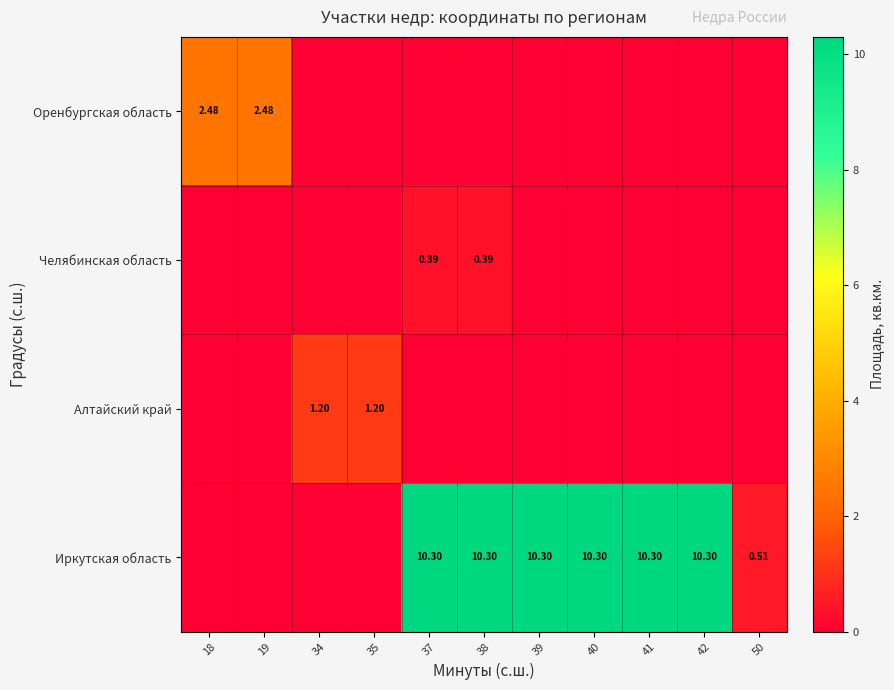

What is the spread (max minus min) of values at 50?

0.5